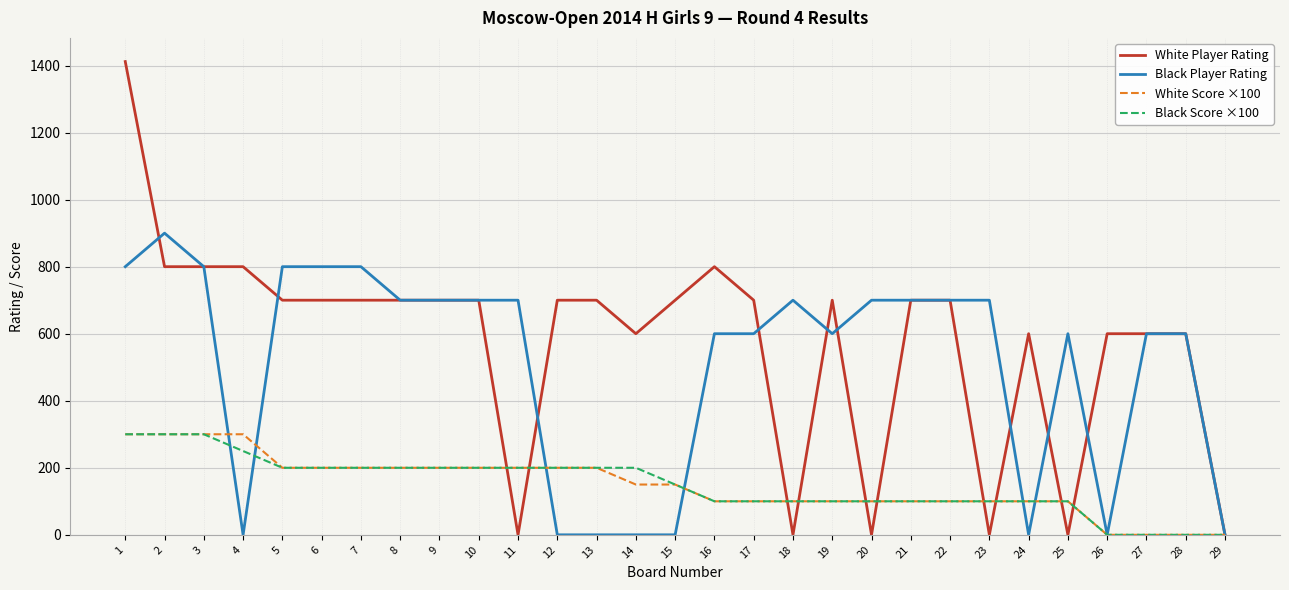

True or false: White Score ×100 has a value of 235 at 14.

False